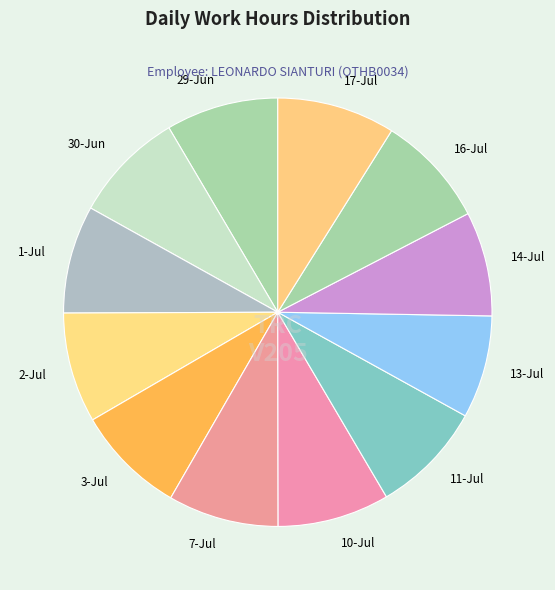

Combined, do 17-Jul and 2-Jul account for over 50%?

No